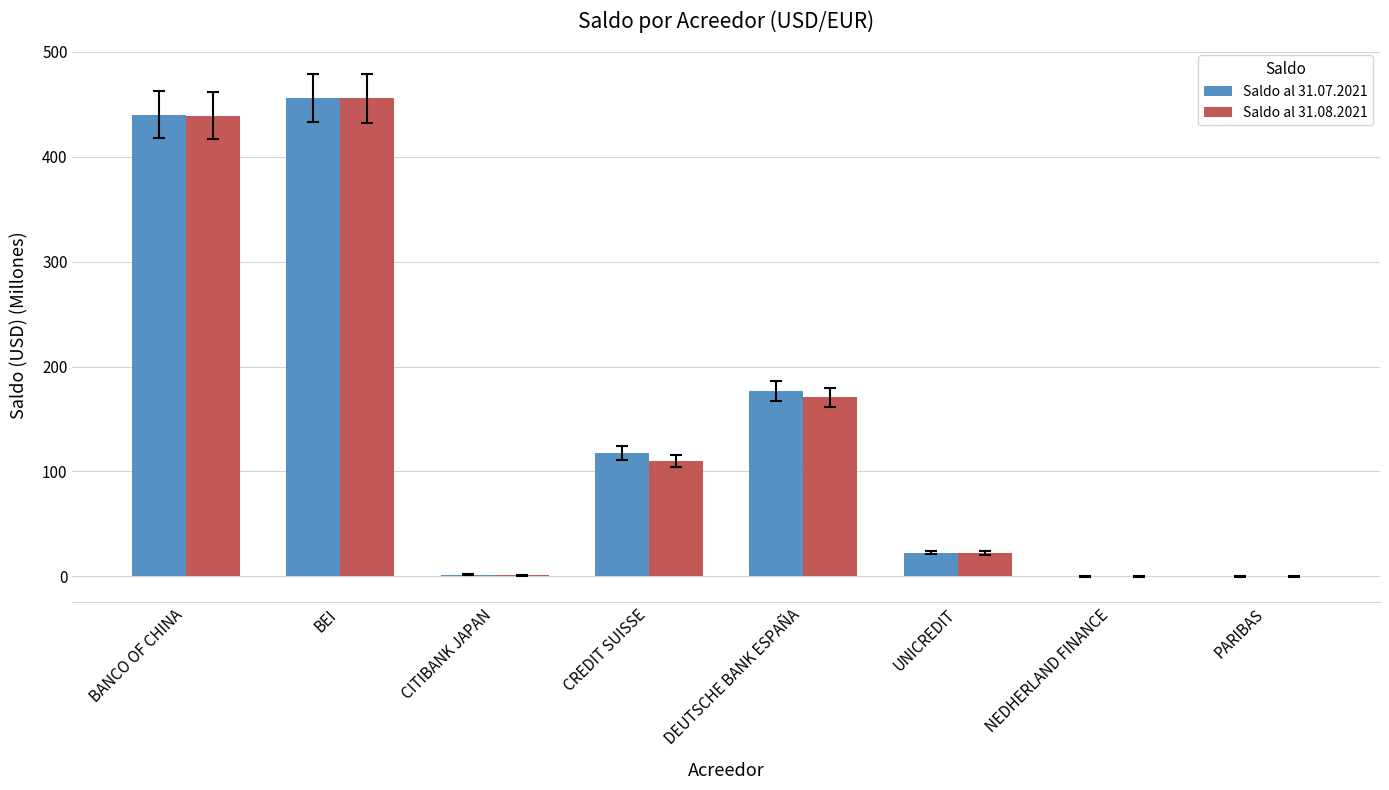

Count the number of categories in the chart.

8